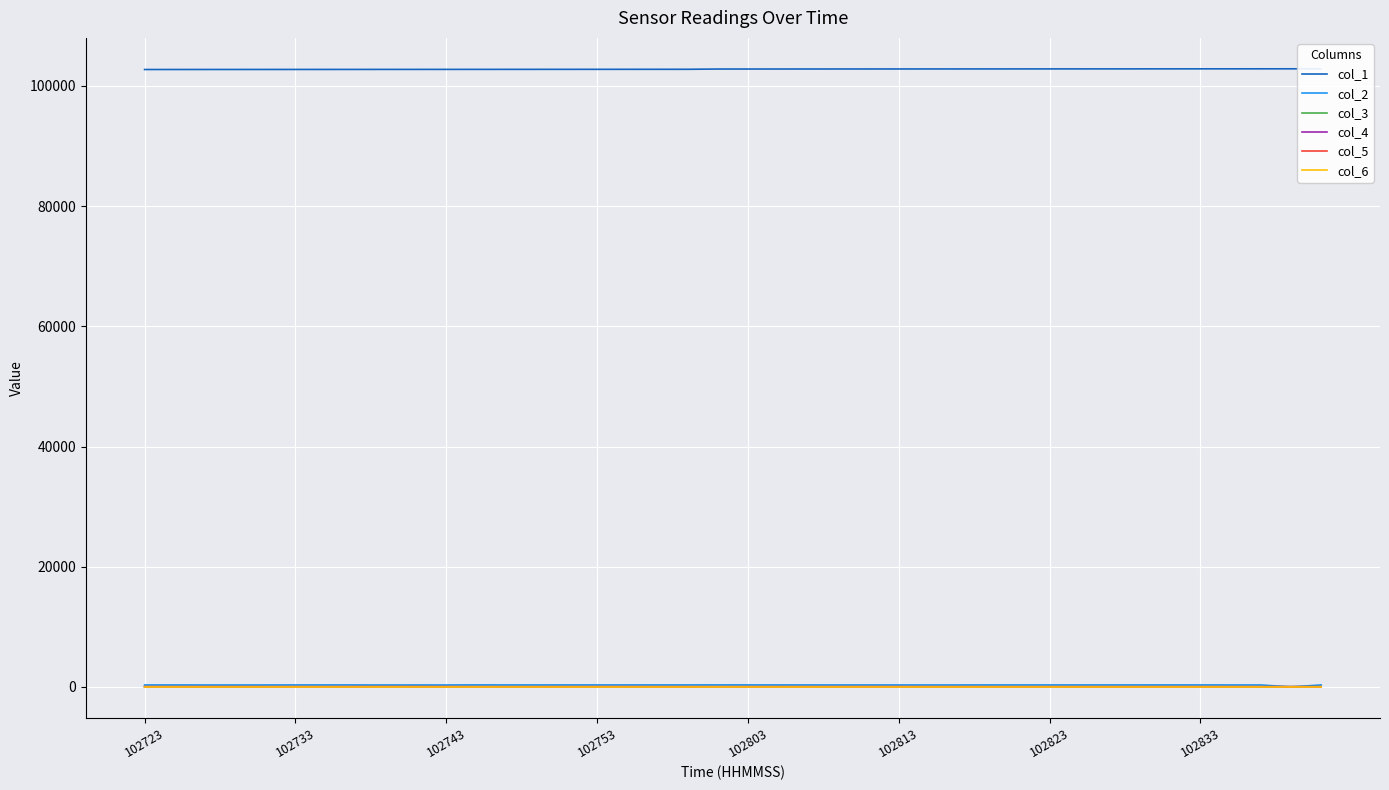

What is the difference between the maximum and second lowest values in the col_4 series?

9.6